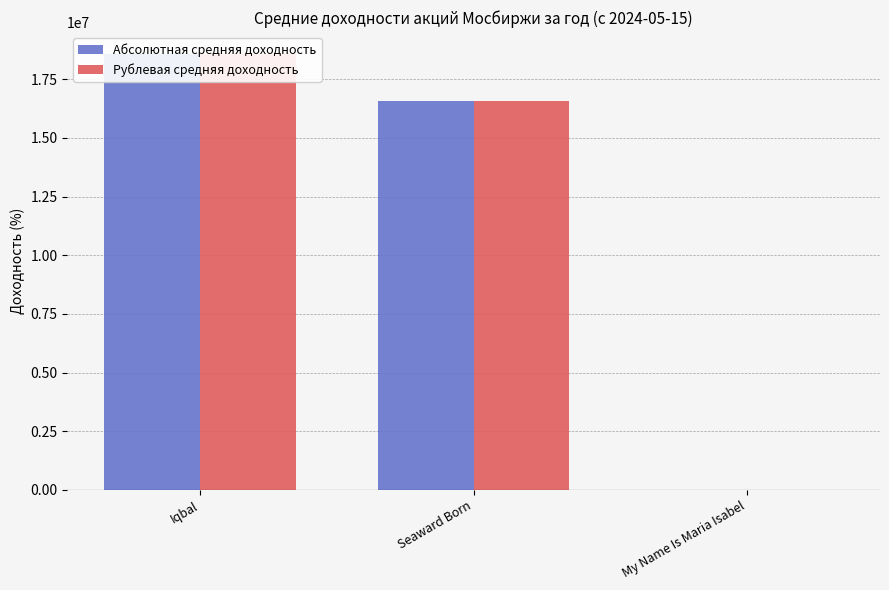

What is the label of the 3rd bar from the left?

My Name Is Maria Isabel